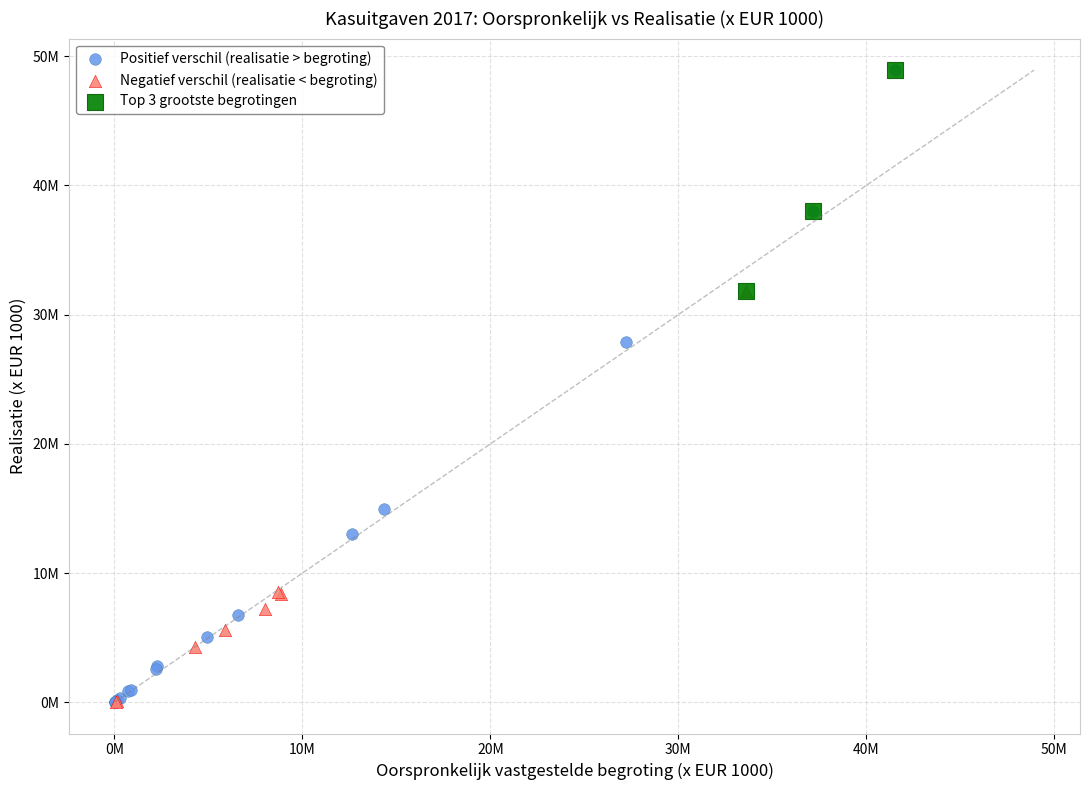

What are all the series names shown in the legend?

Positief verschil (realisatie > begroting), Negatief verschil (realisatie < begroting), Top 3 grootste begrotingen